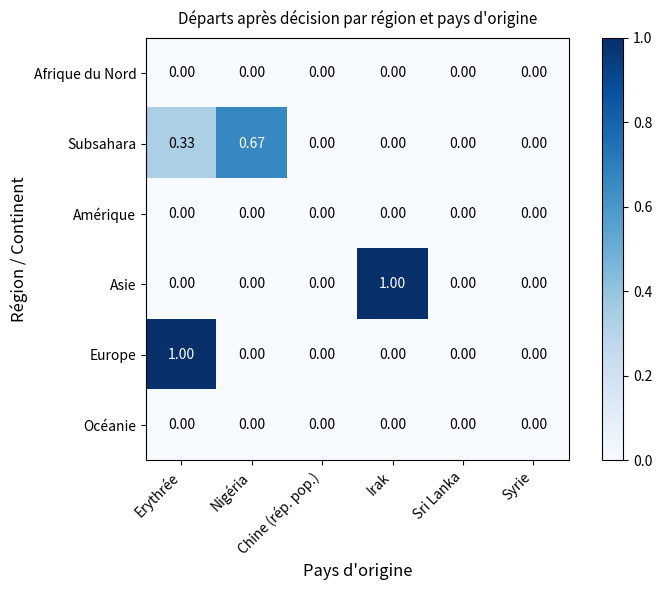

Reading left to right, extract all data points from this chart.

Afrique du Nord: Erythrée=0.0	Nigéria=0.0	Chine (rép. pop.)=0.0	Irak=0.0	Sri Lanka=0.0	Syrie=0.0
Subsahara: Erythrée=0.3	Nigéria=0.7	Chine (rép. pop.)=0.0	Irak=0.0	Sri Lanka=0.0	Syrie=0.0
Amérique: Erythrée=0.0	Nigéria=0.0	Chine (rép. pop.)=0.0	Irak=0.0	Sri Lanka=0.0	Syrie=0.0
Asie: Erythrée=0.0	Nigéria=0.0	Chine (rép. pop.)=0.0	Irak=1.0	Sri Lanka=0.0	Syrie=0.0
Europe: Erythrée=1.0	Nigéria=0.0	Chine (rép. pop.)=0.0	Irak=0.0	Sri Lanka=0.0	Syrie=0.0
Océanie: Erythrée=0.0	Nigéria=0.0	Chine (rép. pop.)=0.0	Irak=0.0	Sri Lanka=0.0	Syrie=0.0